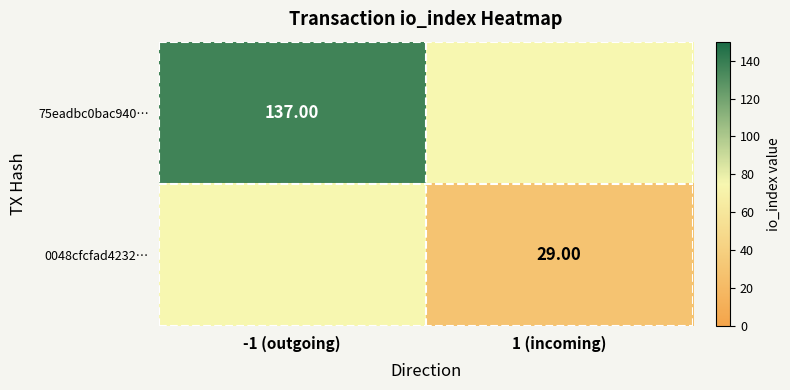

At which label is 75eadbc0bac940… closest to 137?

-1 (outgoing)